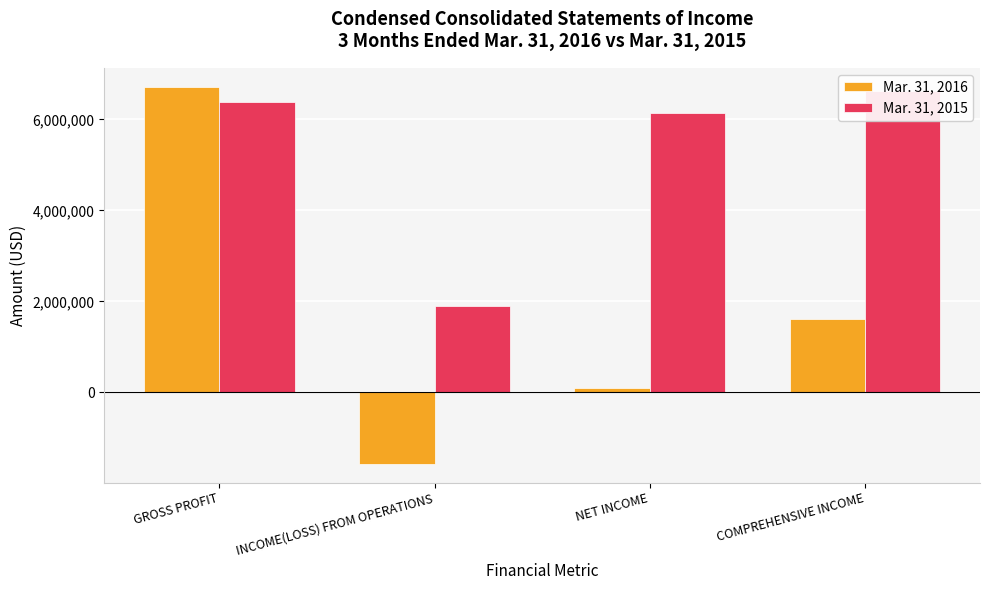

What is the total value across all series at GROSS PROFIT?

13088831